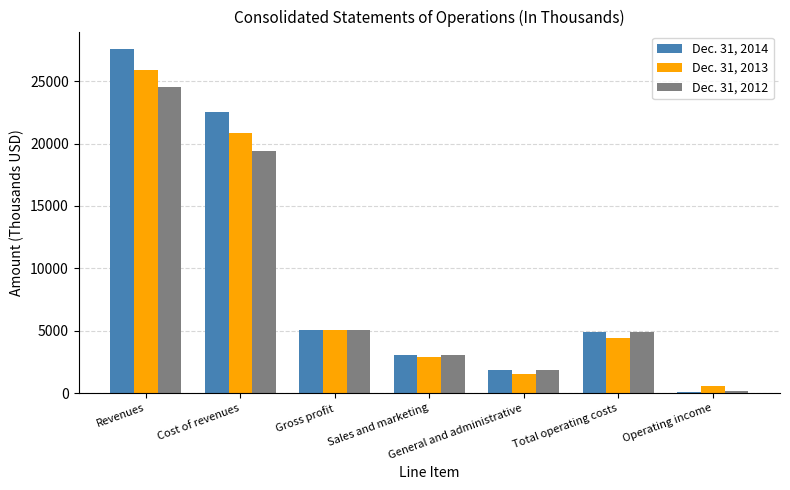

The value of Dec. 31, 2014 at General and administrative is 1882. True or false?

True